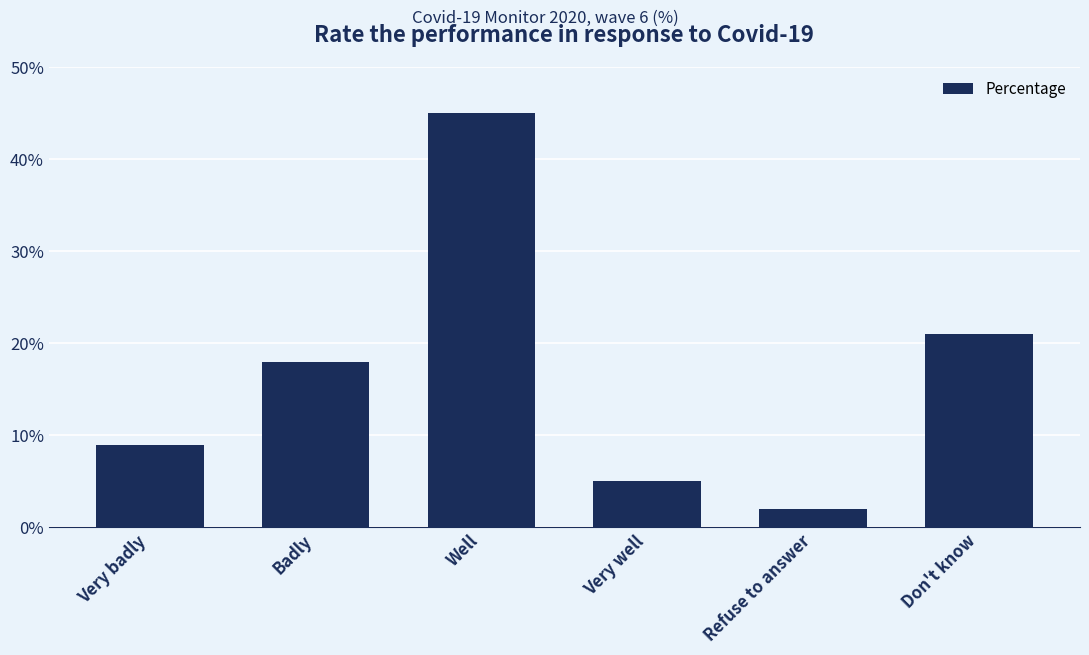

The chart shows a value of 21 at Don't know. True or false?

True